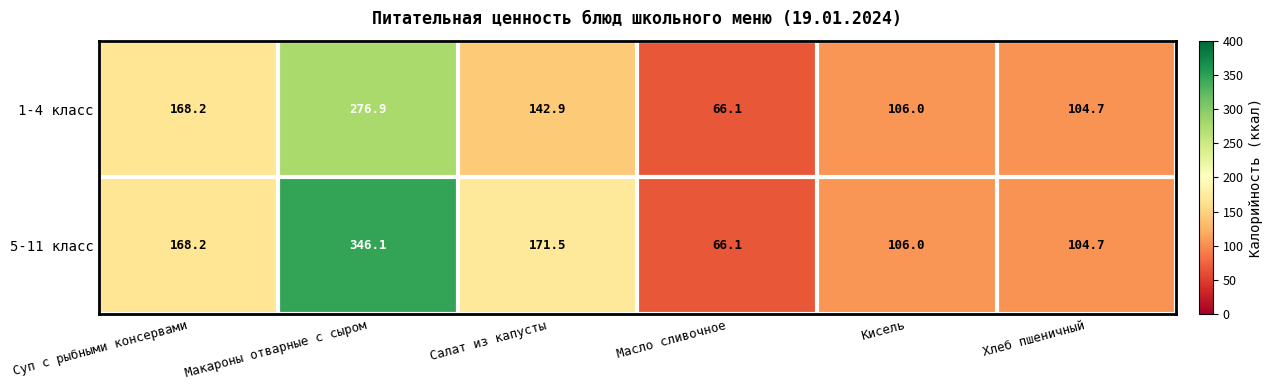

Rank the series by their maximum value, from lowest to highest.

1-4 класс, 5-11 класс